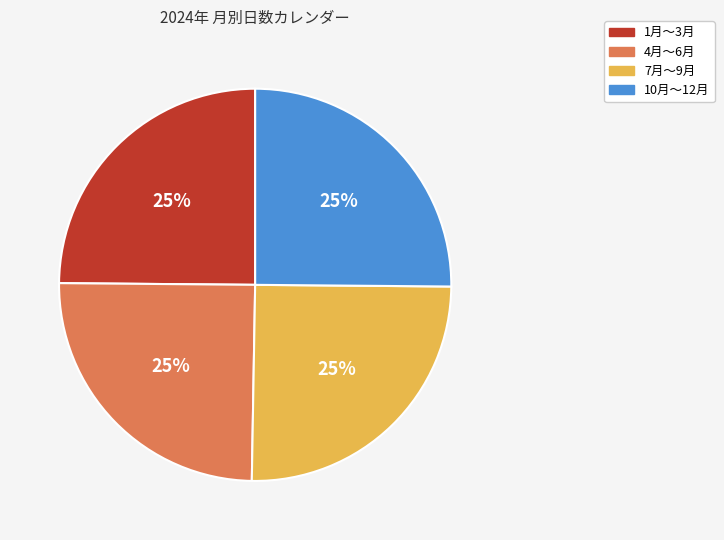

To the nearest percent, what is the average slice percentage?

25%